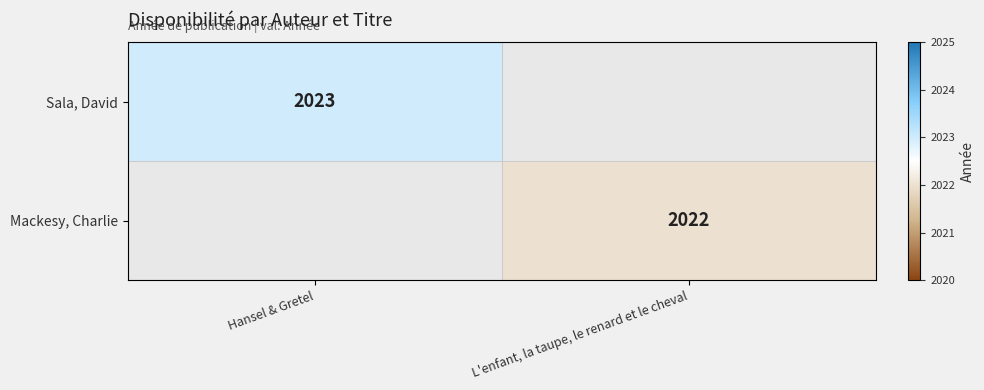

How many categories are shown in the chart?

2